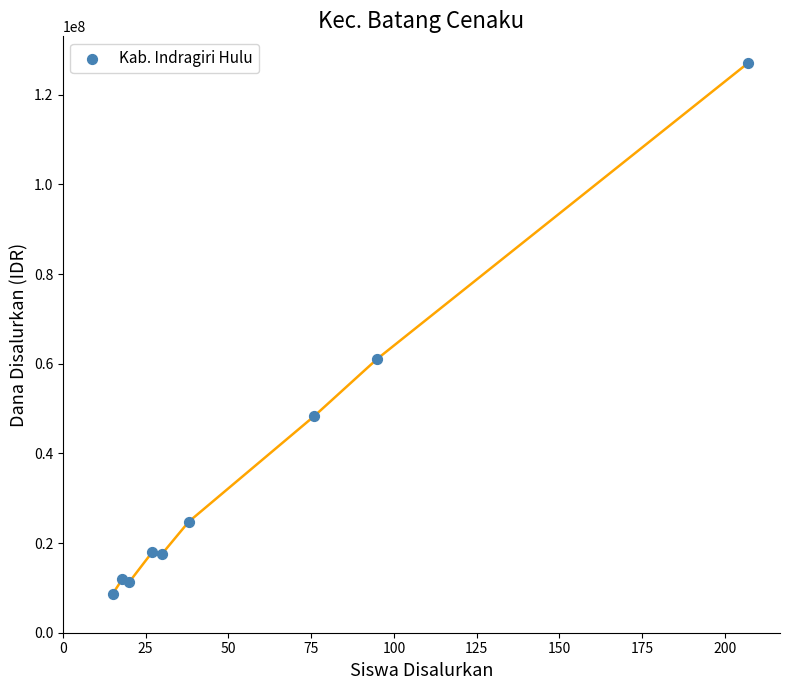

What Y value in the scatter plot is closest to 67875000?

61125000